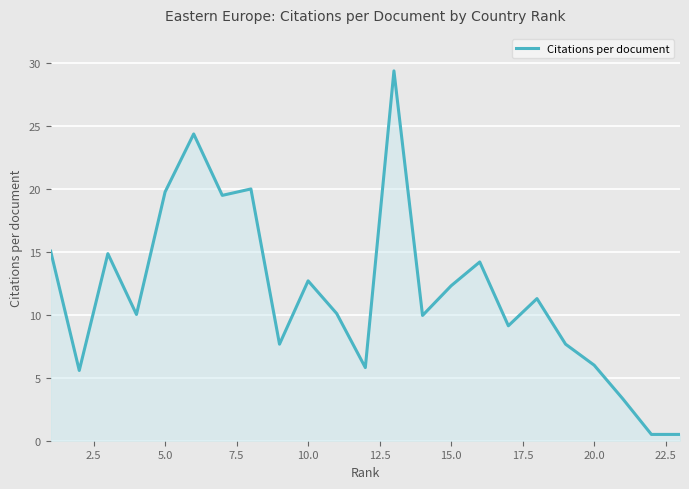

What is the average value?

11.7